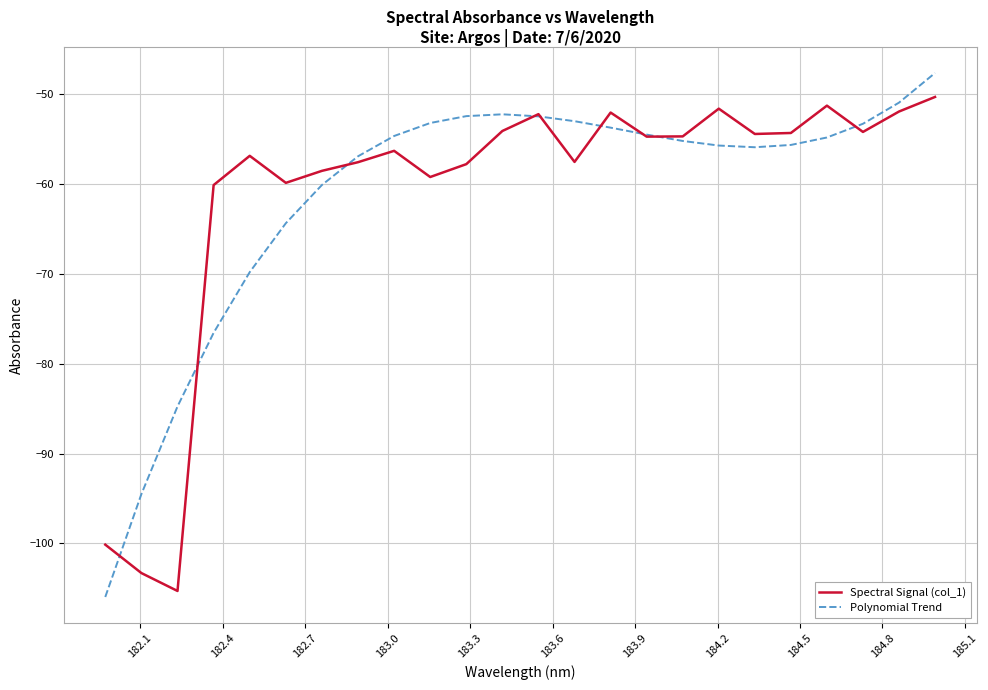

What is the highest value of the Polynomial Trend series?

-47.6